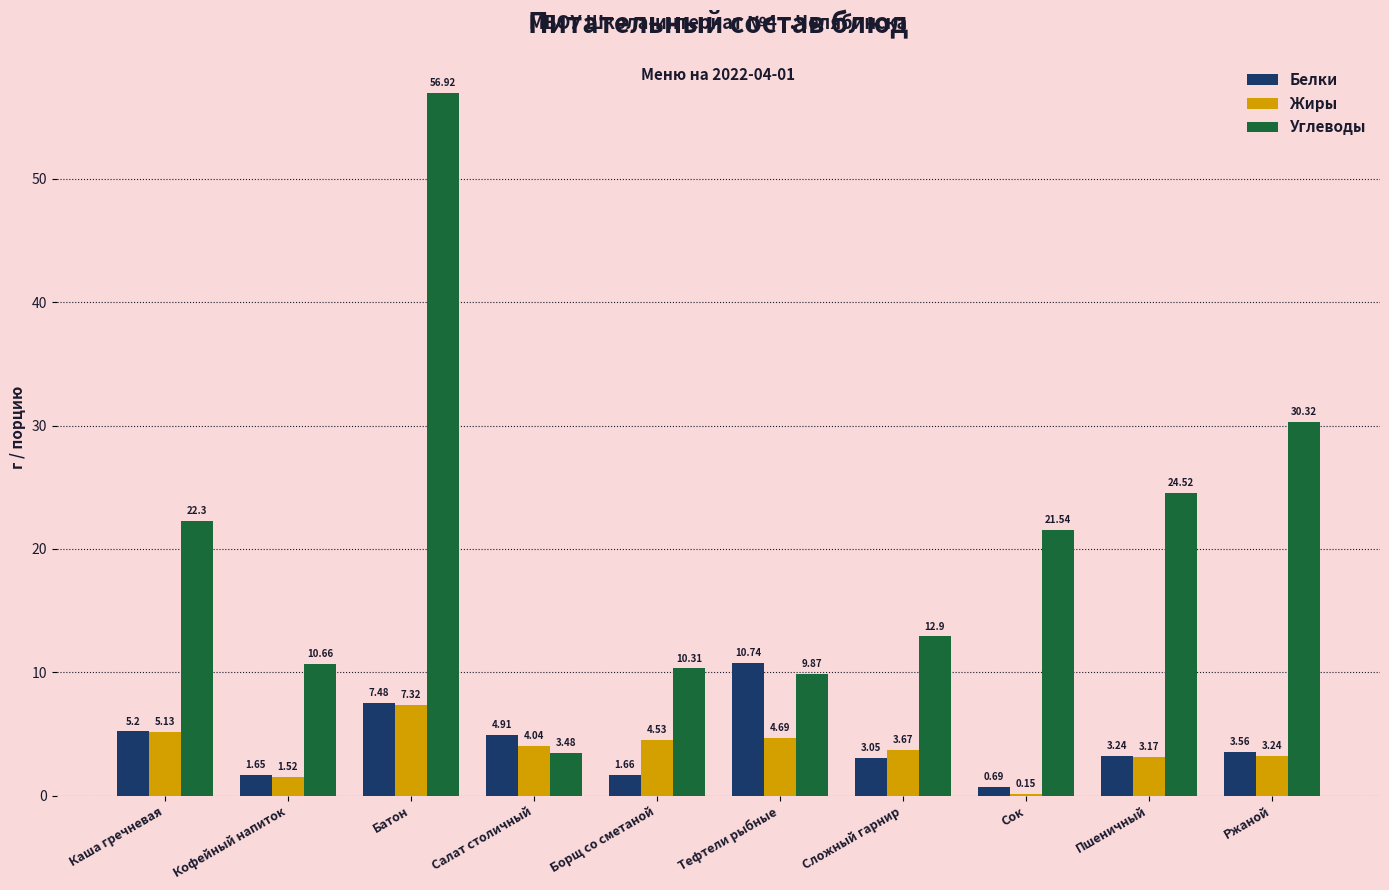

How many values in the Жиры series exceed 4?

5